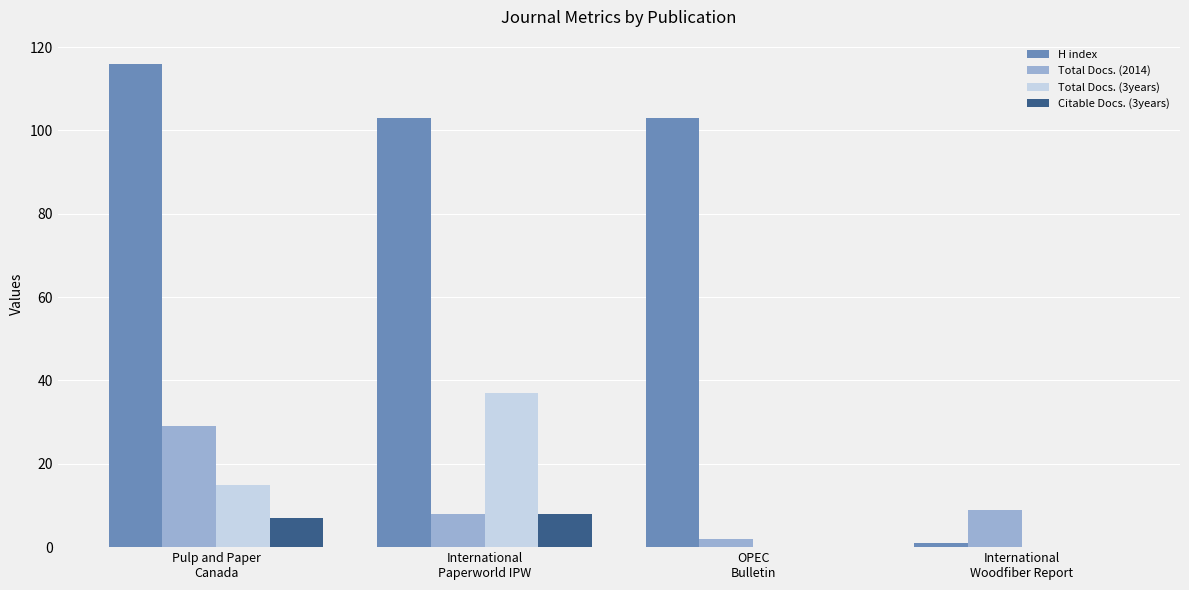

What is the spread (max minus min) of values at OPEC
Bulletin?

103